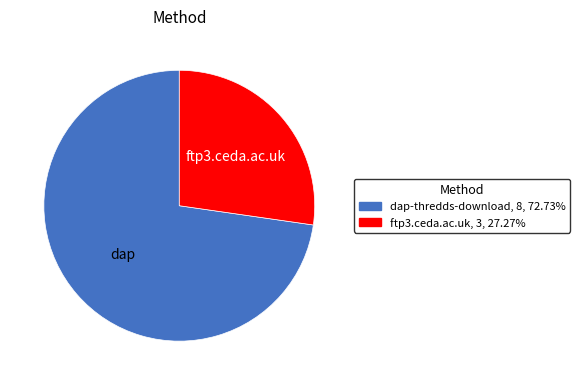

Is there a majority slice in this chart?

Yes